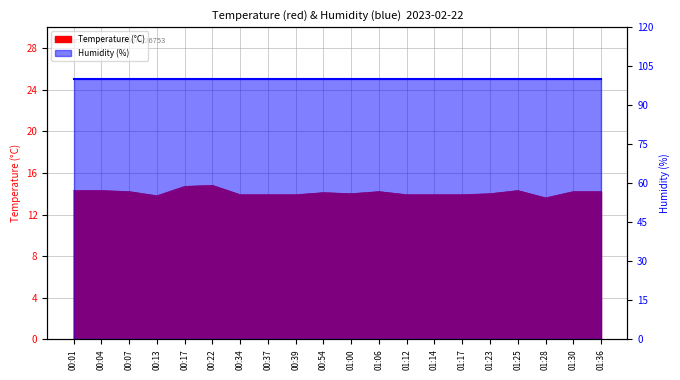

What is the label of the 15th point from the right?

00:22